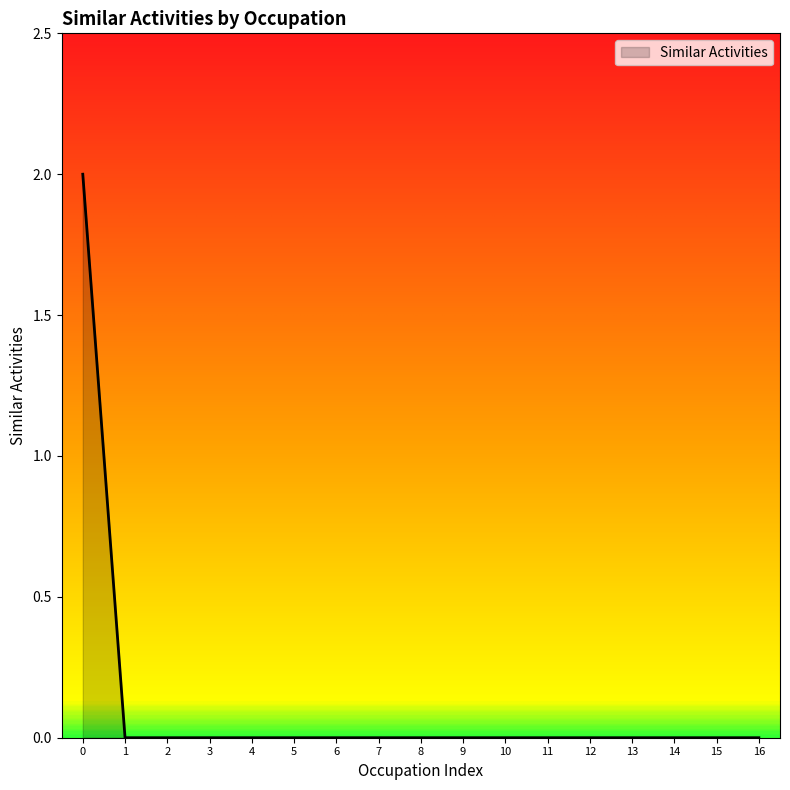

The value at 1 is 0. True or false?

True